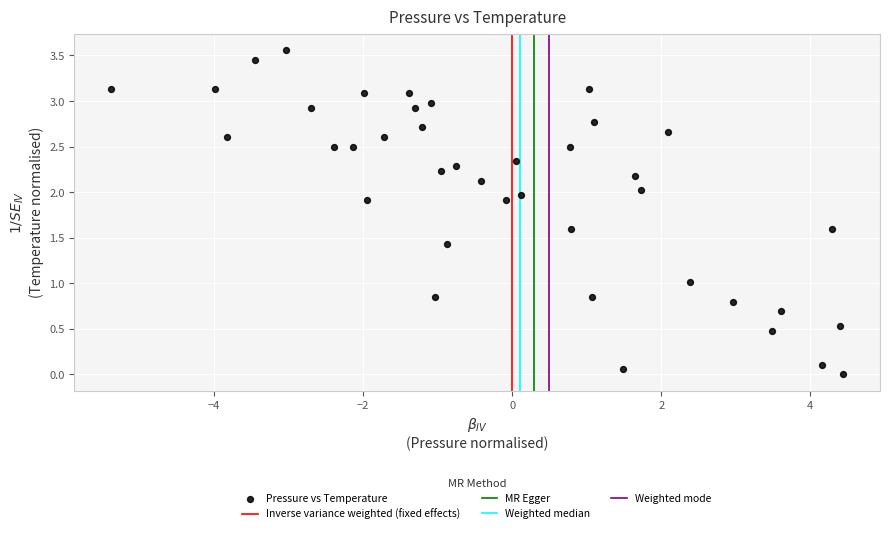

What is the range of X values (max minus min)?

9.8